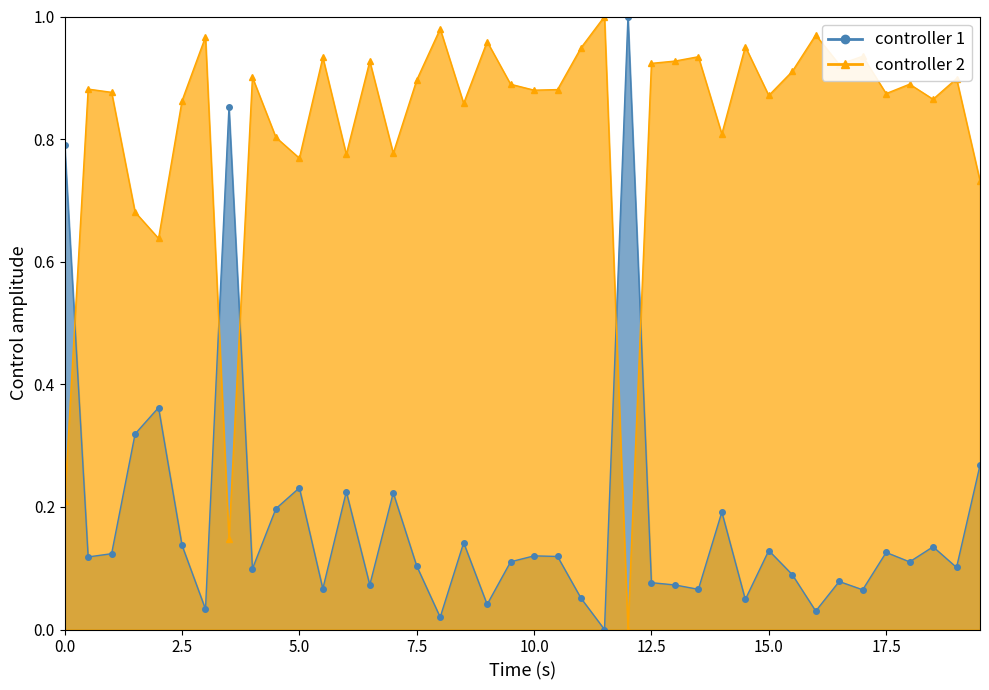

True or false: the data shows 0.1 at 17.5.

False